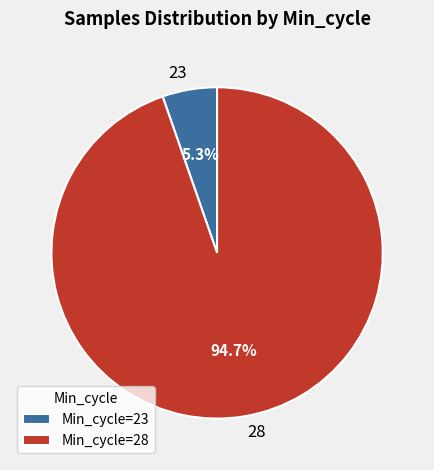

How much of the chart is everything except 28?

5.3%